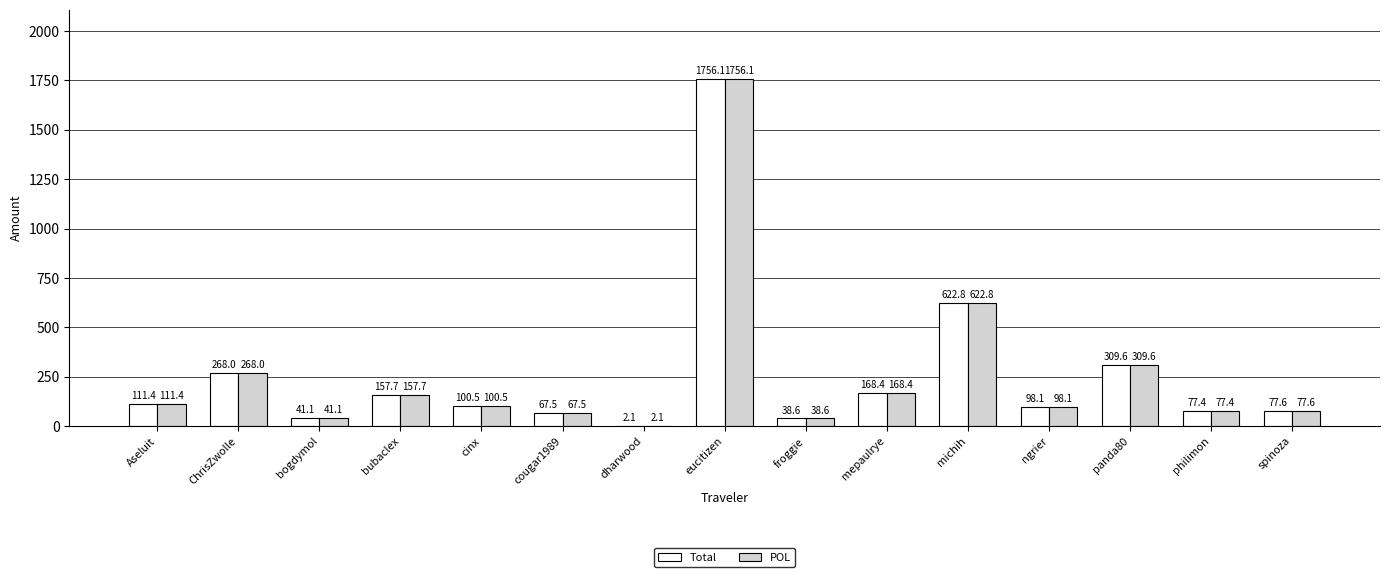

At which label does Total first exceed 100?

Aseluit